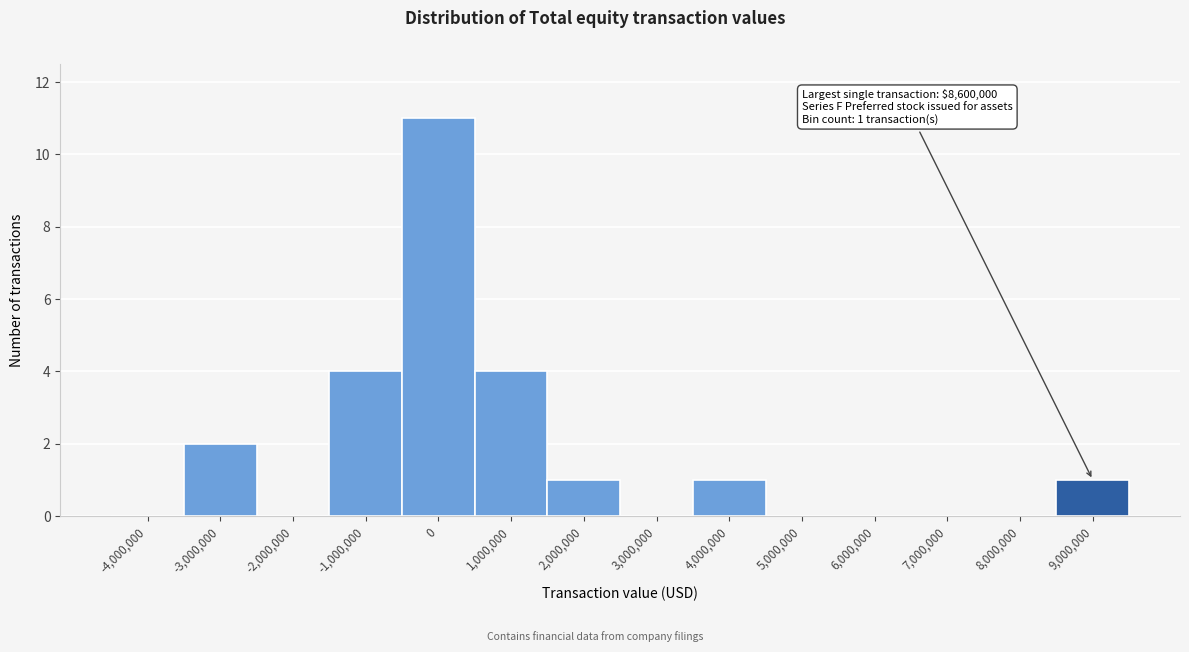

Over which range of the x-axis is the bar tallest?

-500000 to 500000